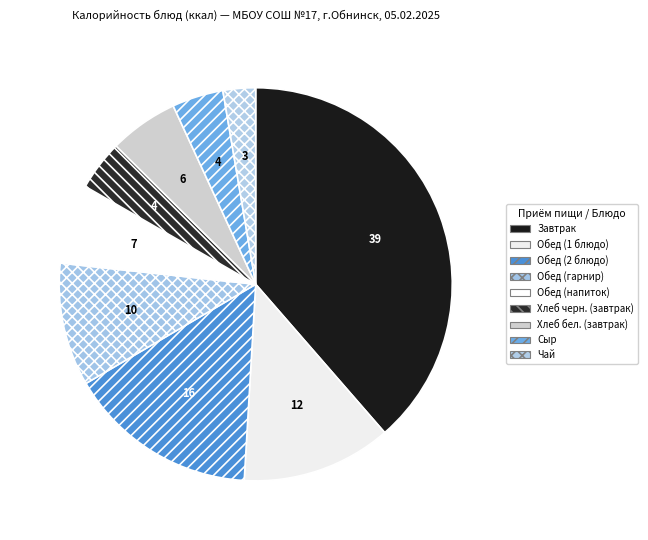

What percentage is the Обед (1 блюдо) slice, to the nearest percent?

12%